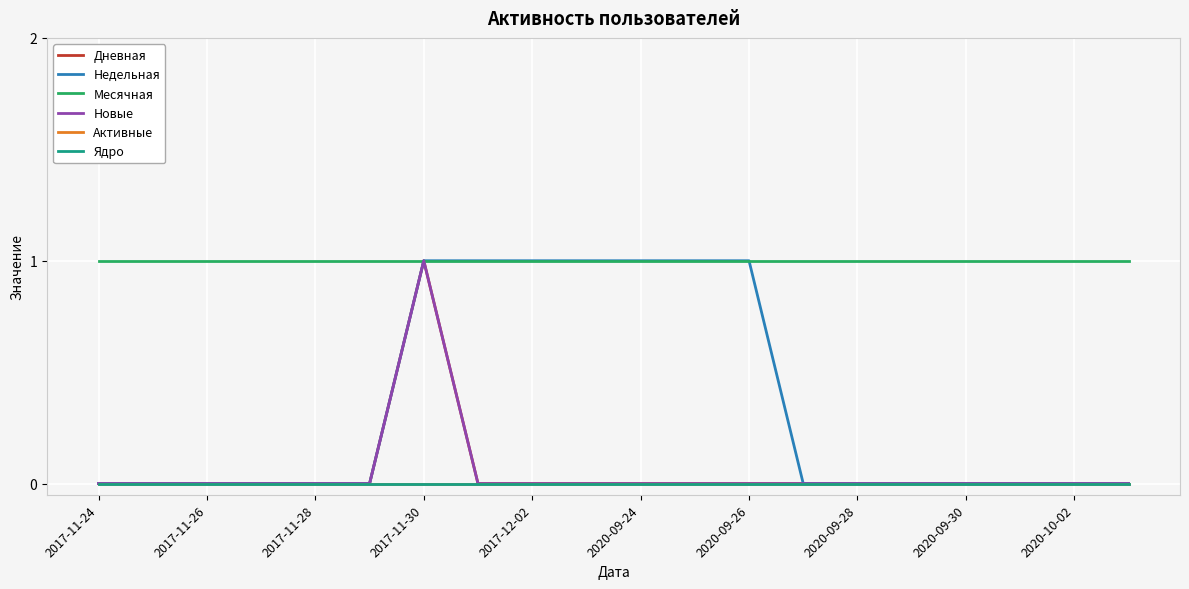

At which label does Недельная reach its minimum?

2017-11-24